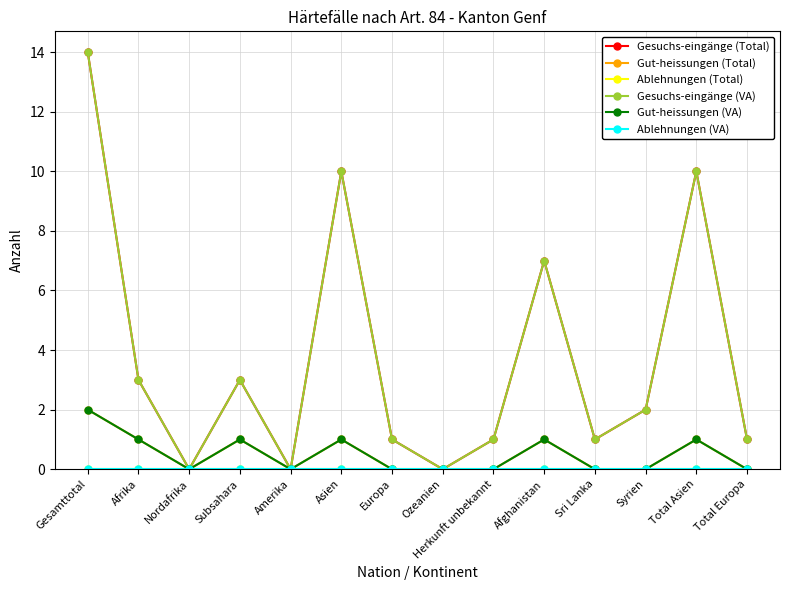

At which label does Gesuchs-eingänge (Total) first exceed 2?

Gesamttotal